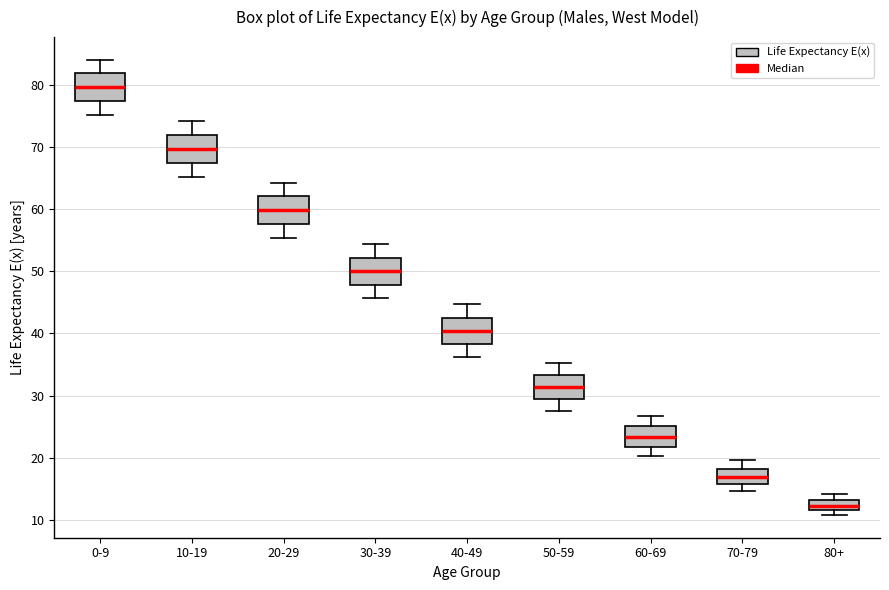

Where does the lower whisker of the box for 0-9 end on the y-axis? The values are not printed on the chart, so give them approximately, as read against the axis.

75